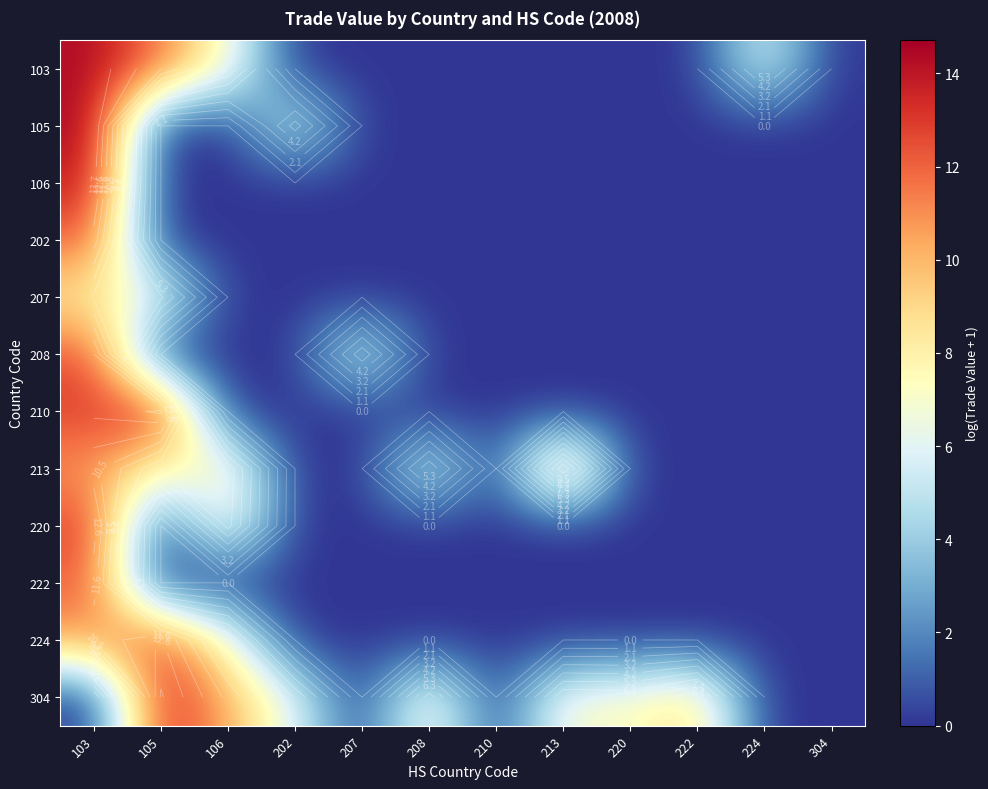

How many series are shown in this chart?

12